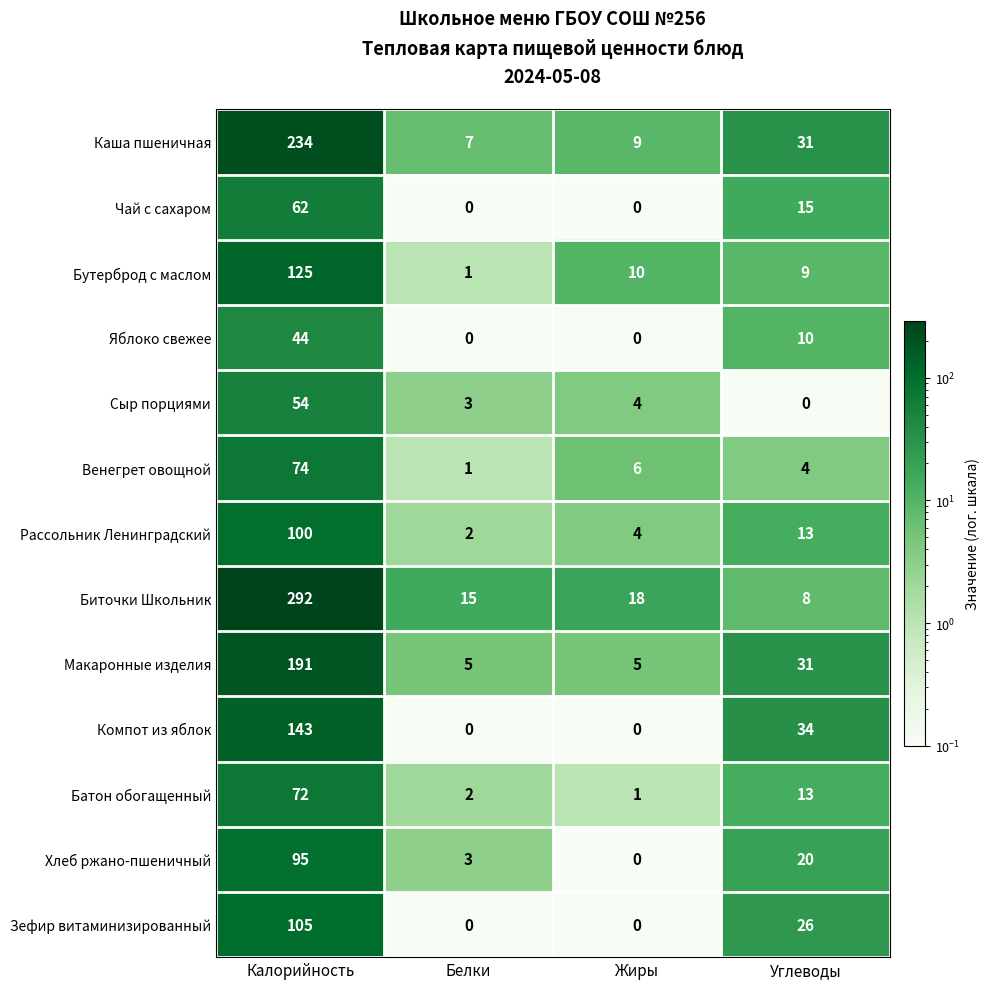

True or false: Каша пшеничная has a value of 7 at Белки.

True